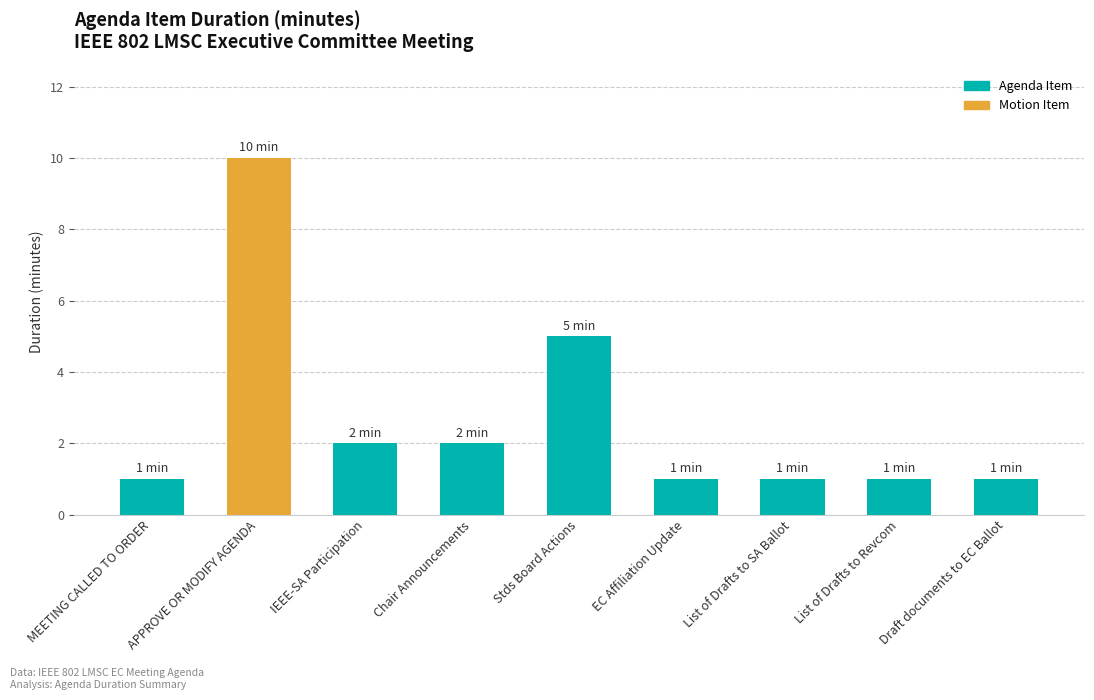

Reading right to left, what are all the values shown in this chart?

Draft documents to EC Ballot=1	List of Drafts to Revcom=1	List of Drafts to SA Ballot=1	EC Affiliation Update=1	Stds Board Actions=5	Chair Announcements=2	IEEE-SA Participation=2	APPROVE OR MODIFY AGENDA=10	MEETING CALLED TO ORDER=1